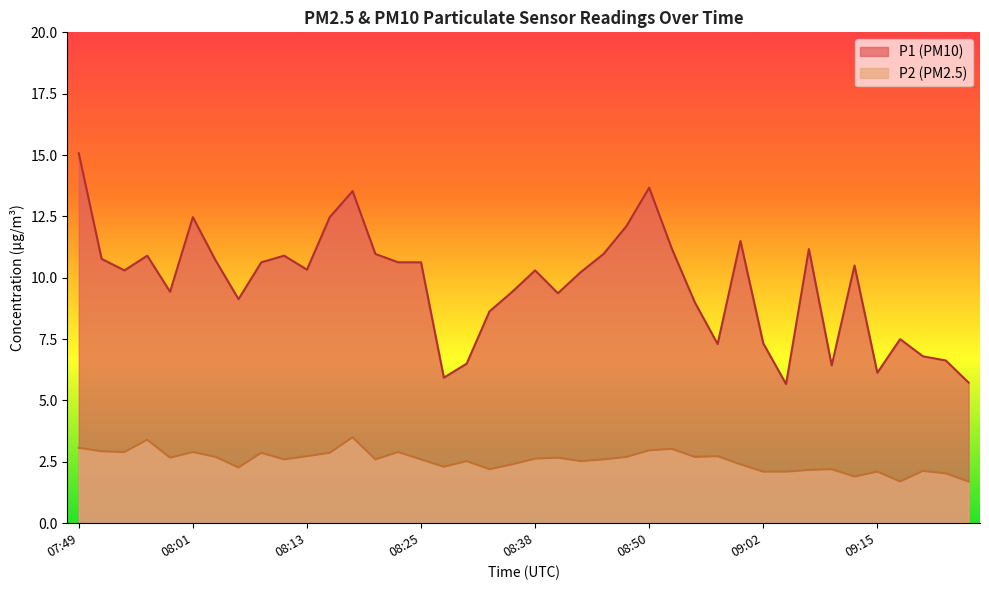

What position from the left is 08:52?

27